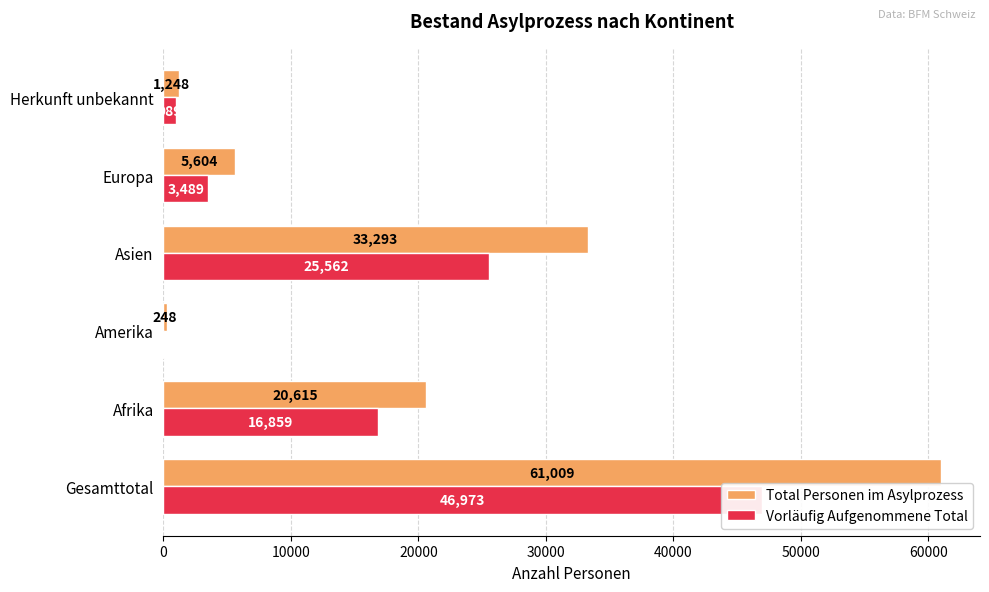

What is the value of the Vorläufig Aufgenommene Total bar at the 1st from the left?

46973